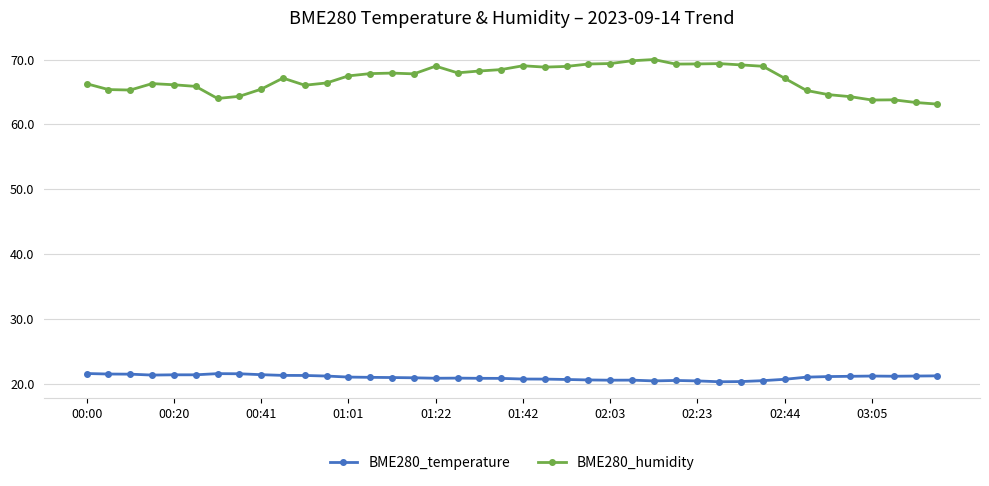

What is the average value of the BME280_temperature series?

21.0